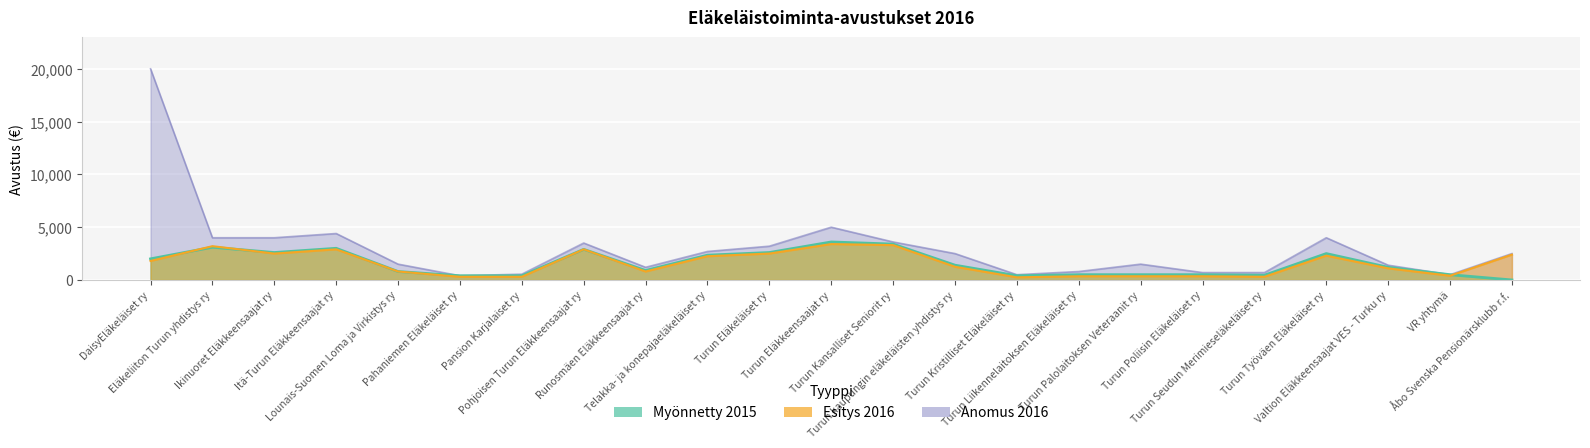

Reading left to right, transcribe all the data shown in this chart.

Anomus 2016: 20000	4000	4000	4400	1500	400	550	3500	1200	2700	3200	5000	3600	2500	500	800	1500	700	700	4000	1400	500	2500
Myönnetty 2015: 2000	3100	2600	3000	800	400	400	2900	900	2350	2600	3600	3400	1400	400	500	500	500	450	2500	1200	500	0
Esitys 2016: 1800	3200	2500	2900	800	300	300	2900	800	2250	2500	3400	3300	1250	250	350	350	350	300	2300	1100	400	2400